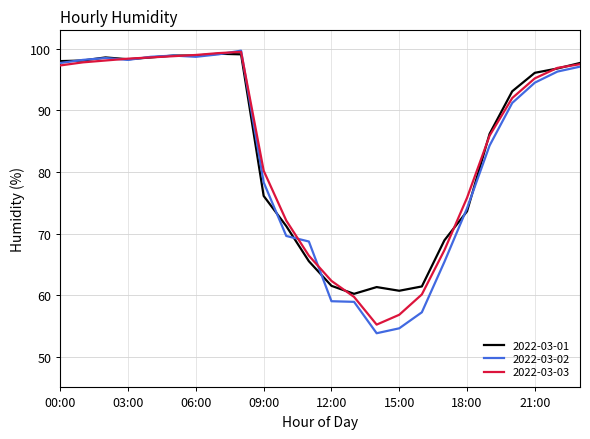

Which series has the widest spread of values?

2022-03-02